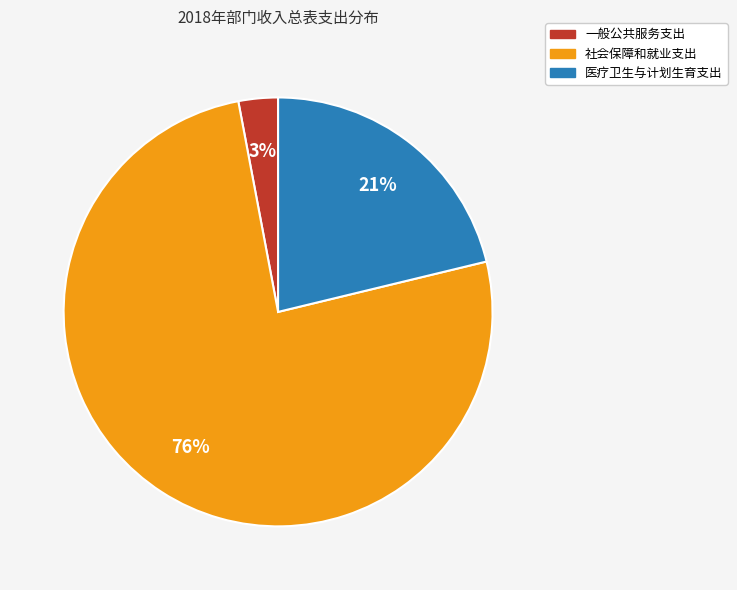

Count the number of slices in the pie.

3